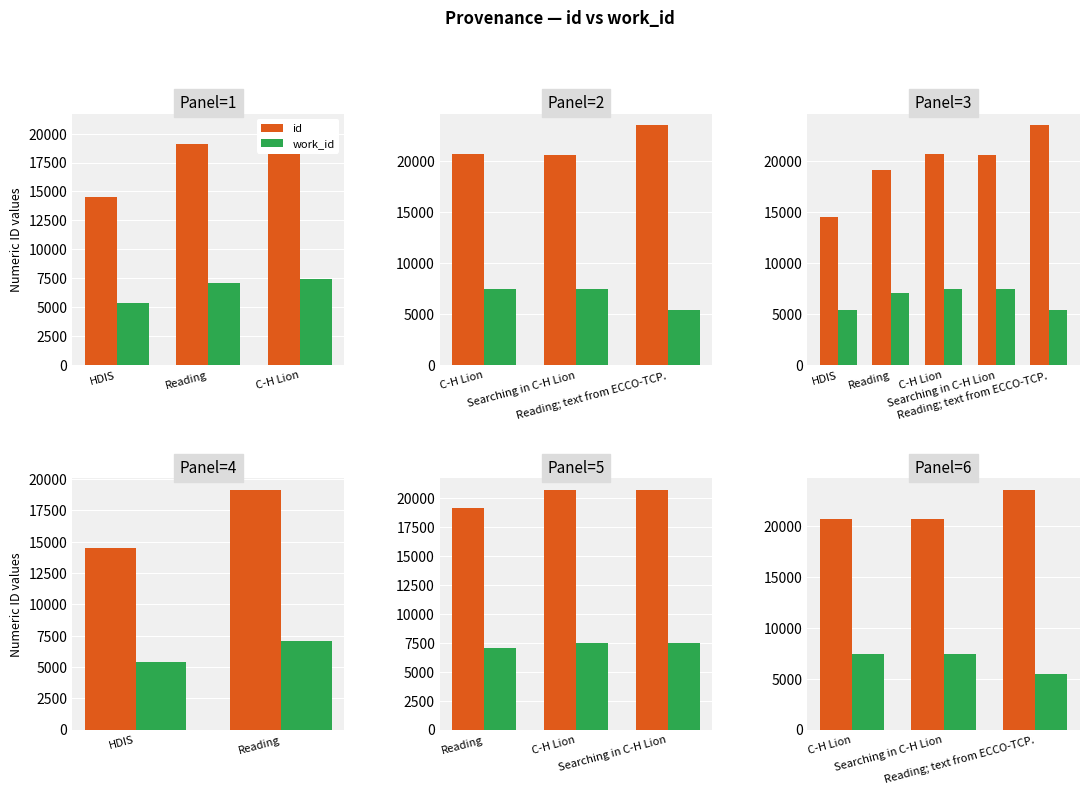

What position from the right is Reading; text from ECCO-TCP.?

1